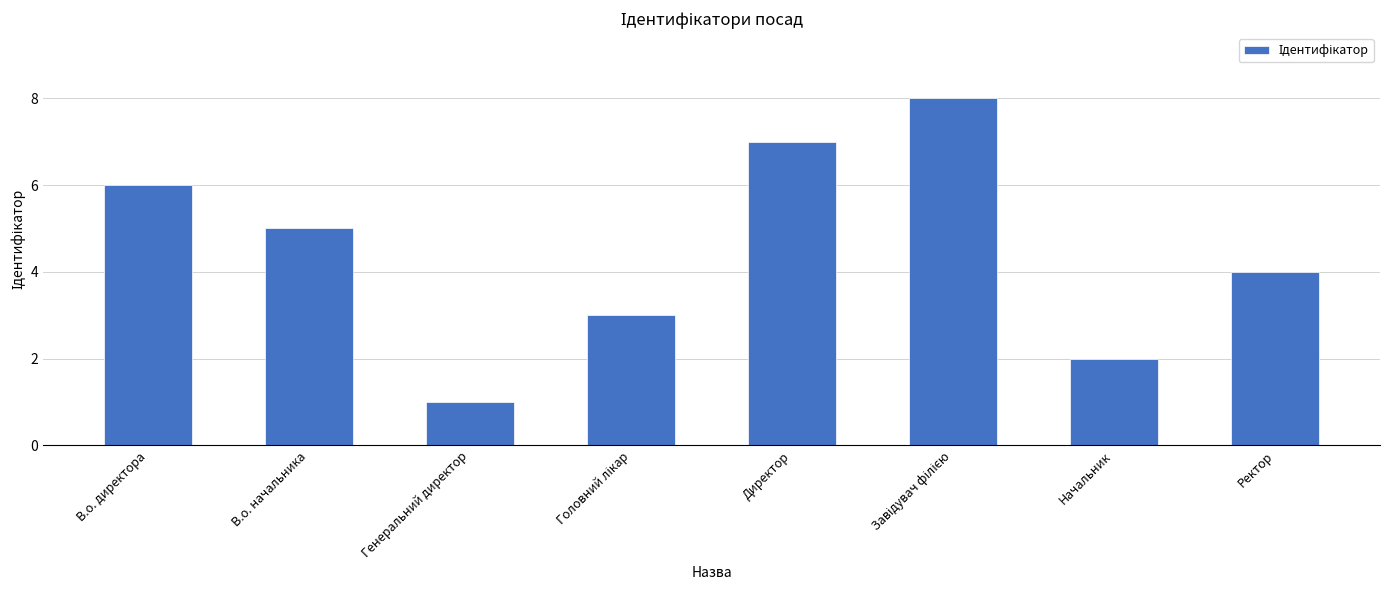

Between Ректор and В.о. начальника, which is larger?

В.о. начальника